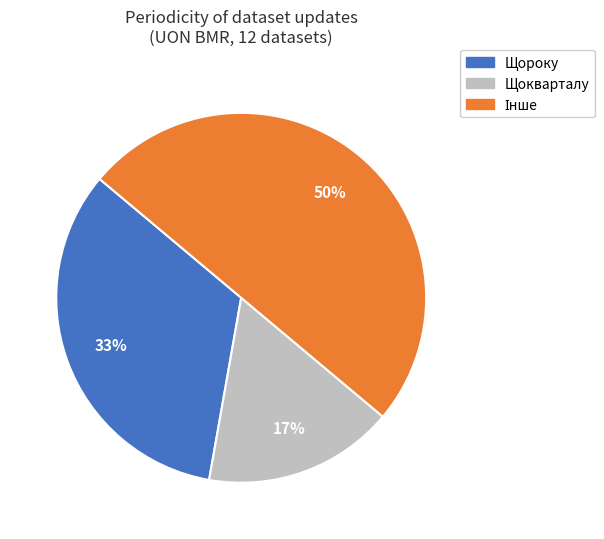

How many slices are in this pie chart?

3